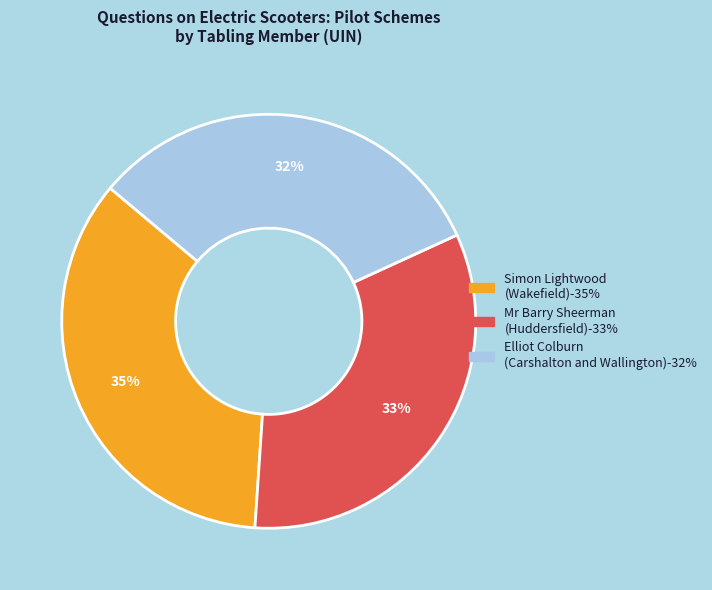

Which slice is the smallest?

Elliot Colburn (Carshalton and Wallington)